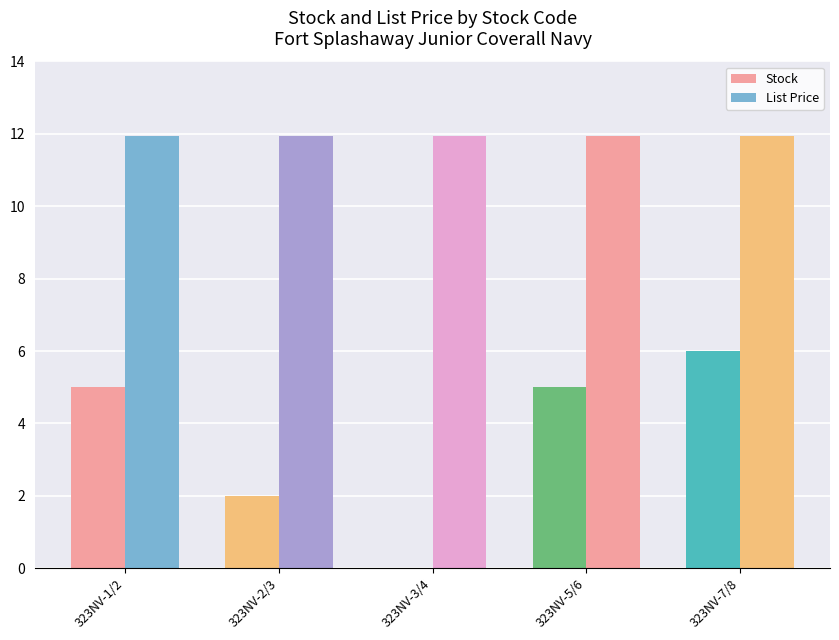

Are the bars horizontal?

No